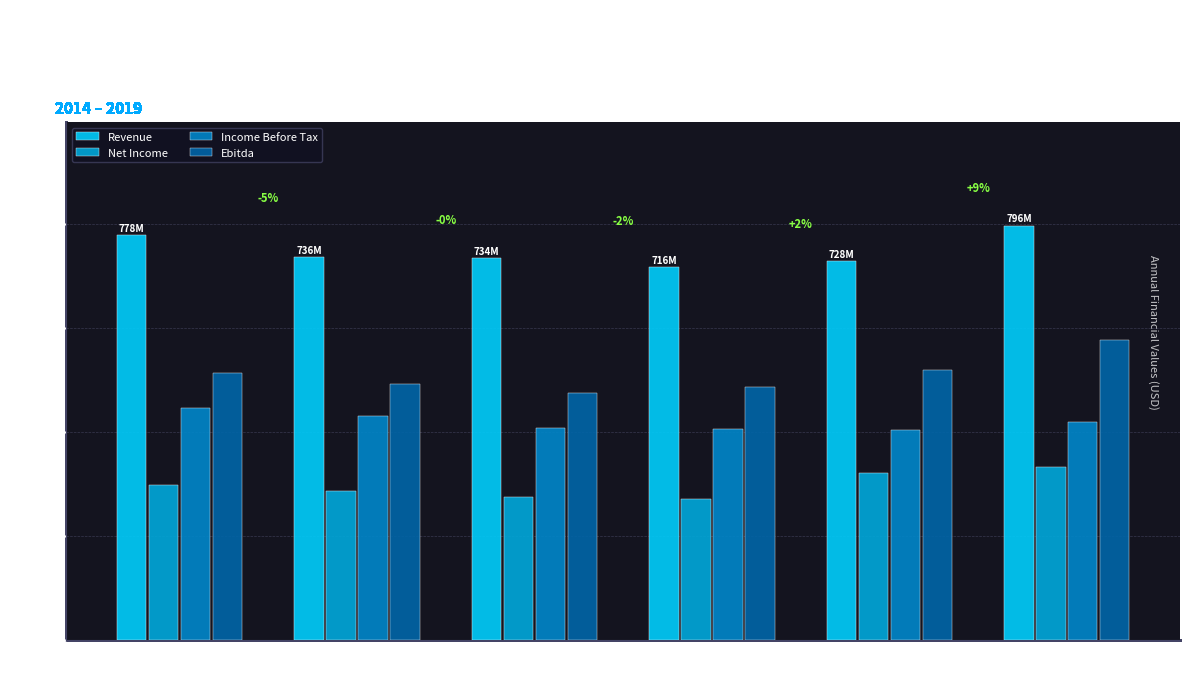

What is the average value of the Revenue series?

748.0